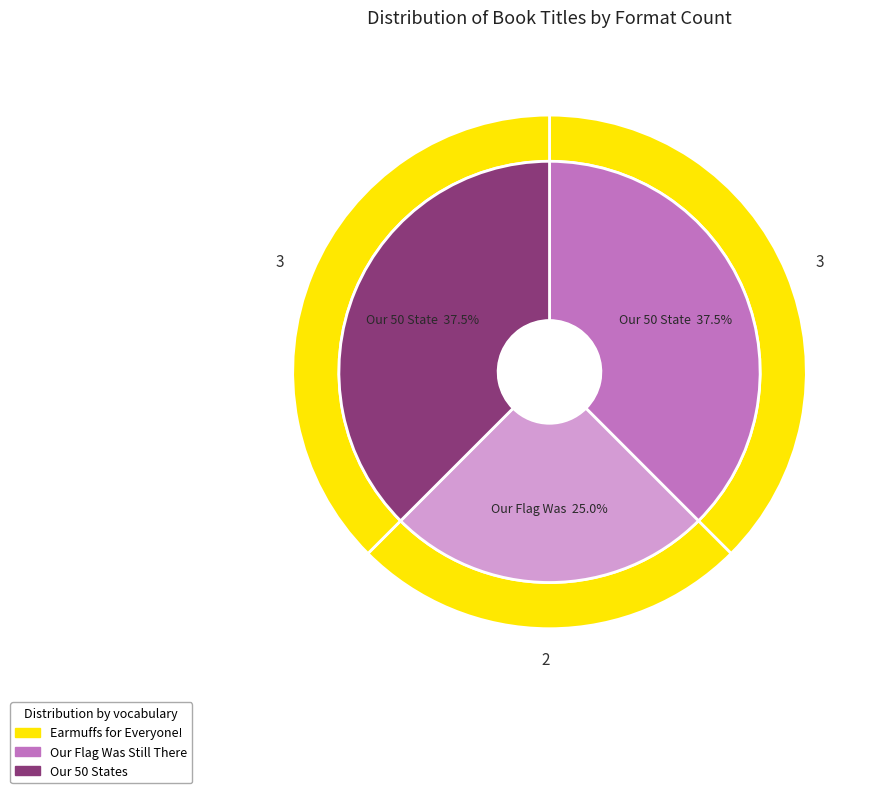

Count the number of slices in the pie.

3